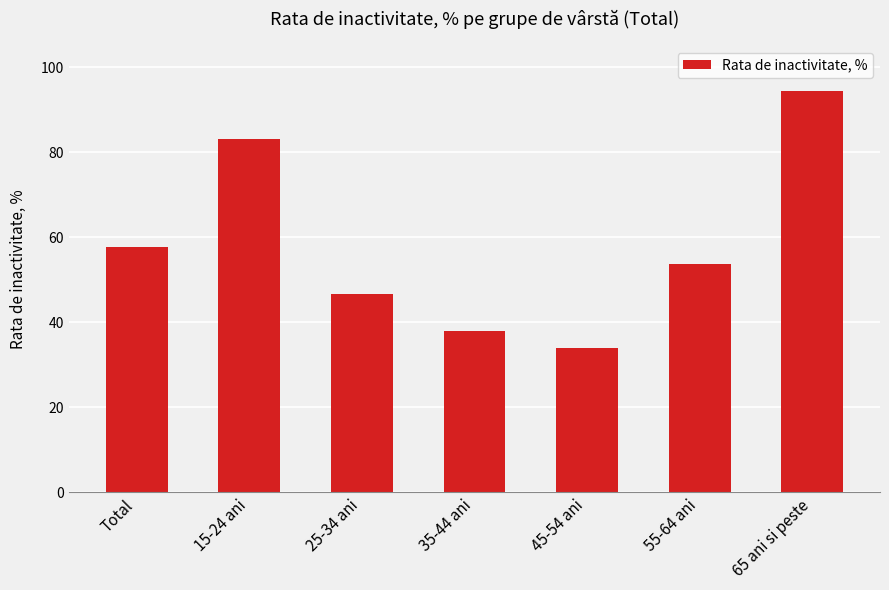

True or false: the data shows 18.0 at 35-44 ani.

False